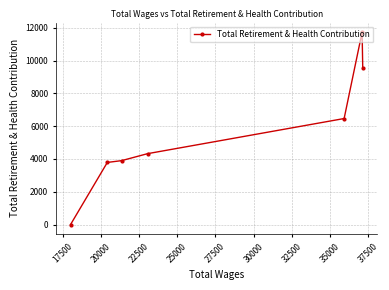

What is the difference between the second highest and second lowest values?

5791